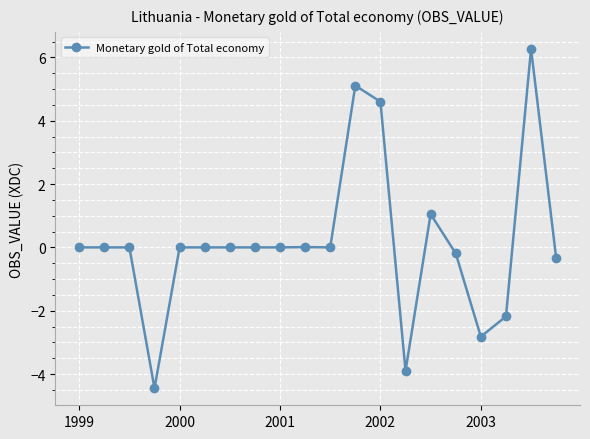

What is the greatest value displayed?

6.3